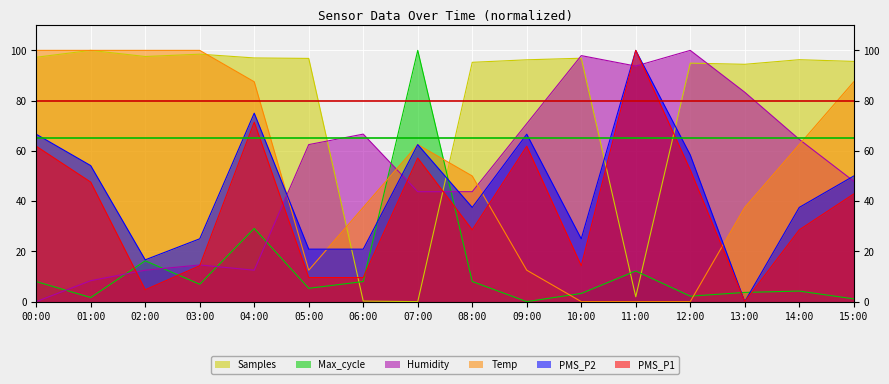

What is the difference between the highest and lowest values at 00:00?

100.0